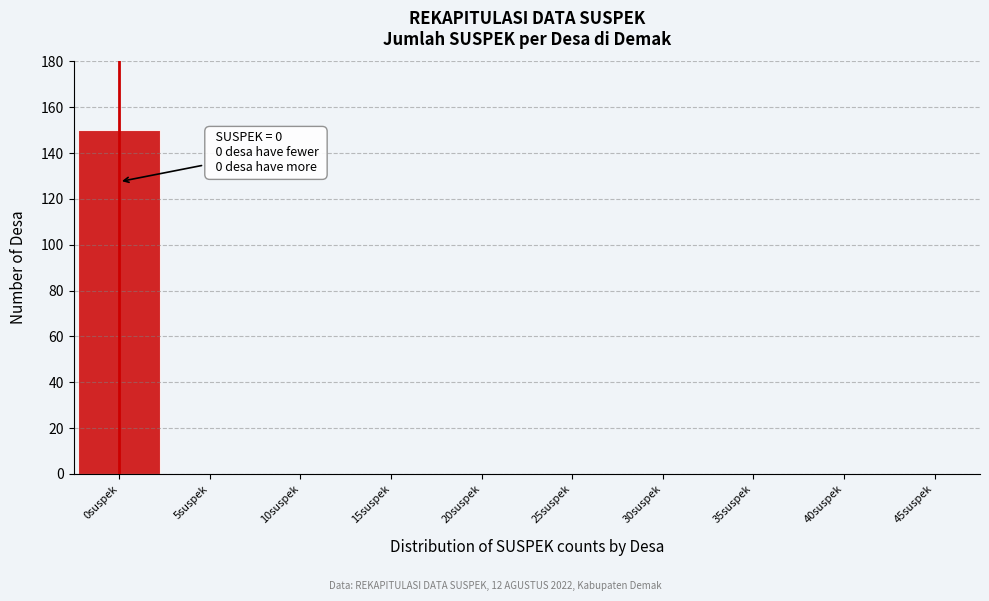

Over which range of the x-axis is the bar tallest?

-2.5 to 2.5